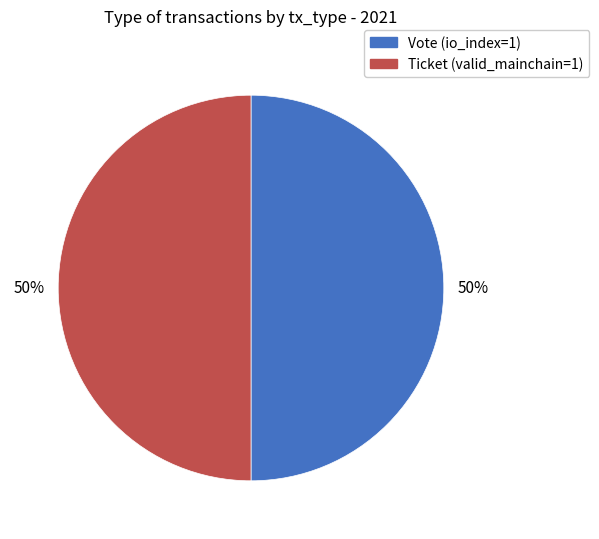

How many segments does this pie chart have?

2